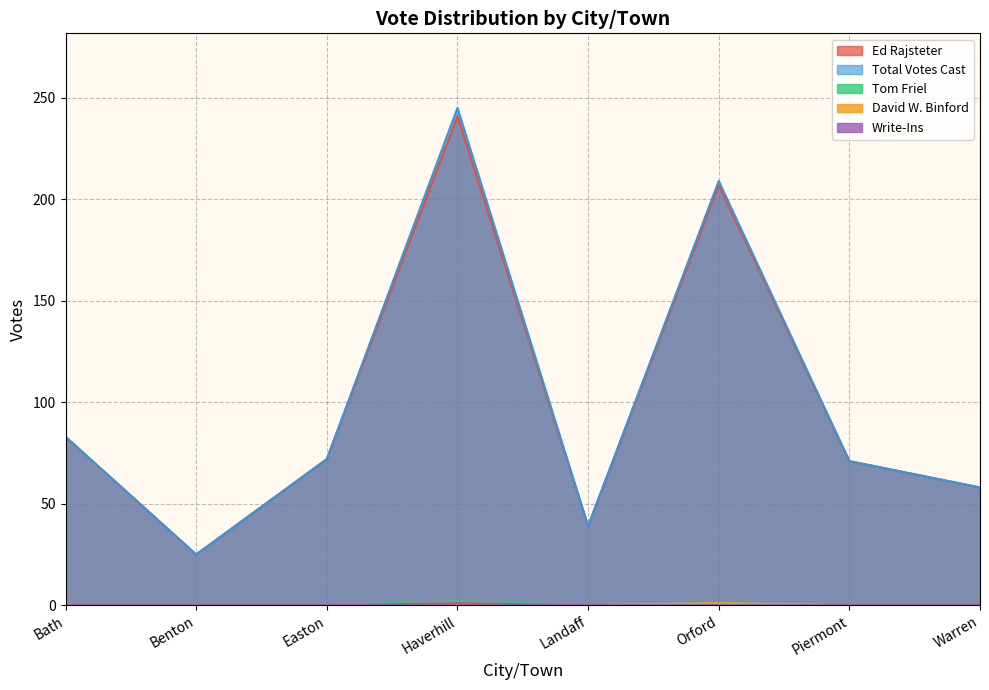

At which category does Tom Friel reach its first local valley?

Landaff